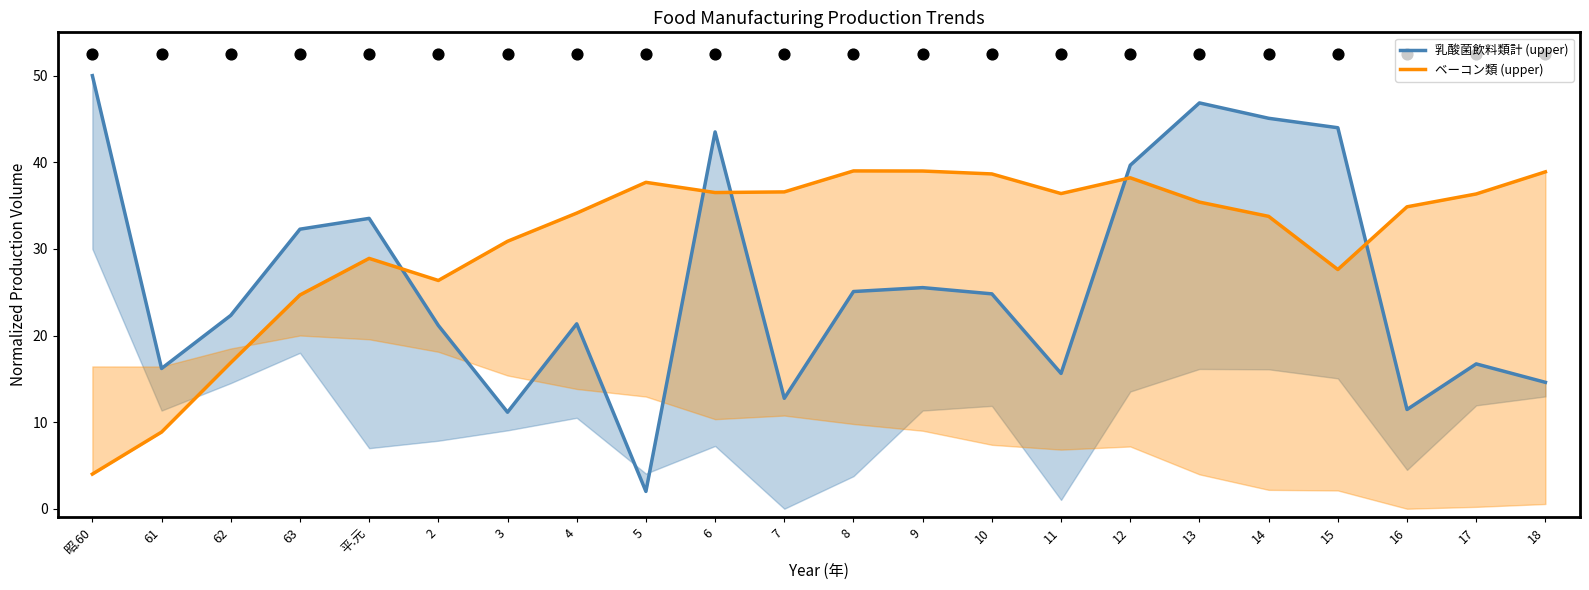

Is the value of ベーコン類 (upper) at 2 greater than the value of 乳酸菌飲料類計 (upper) at 2?

Yes